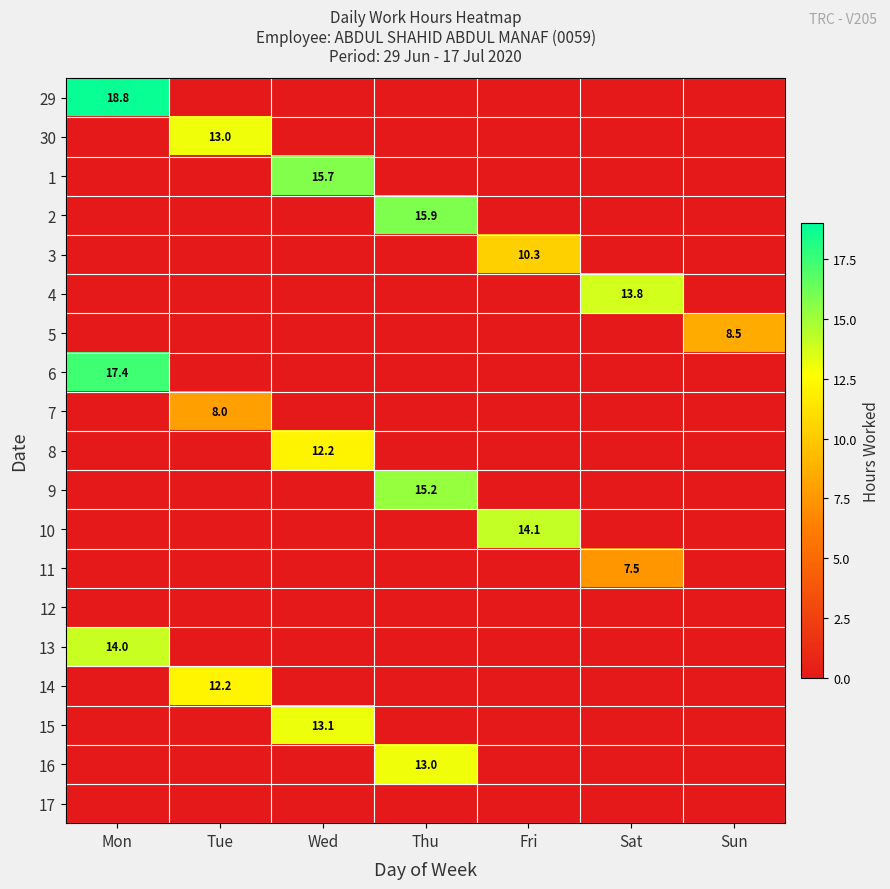

What is the total value across all series at Thu?

44.1